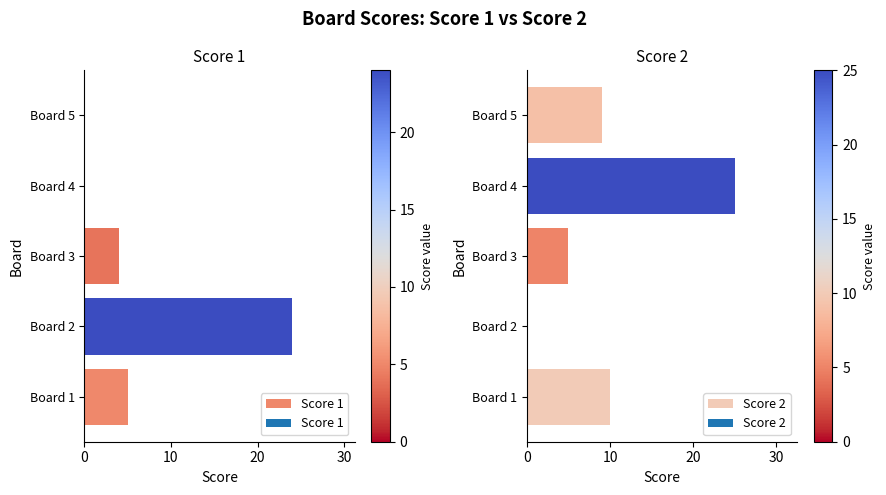

What is the maximum value for Score 1?

24